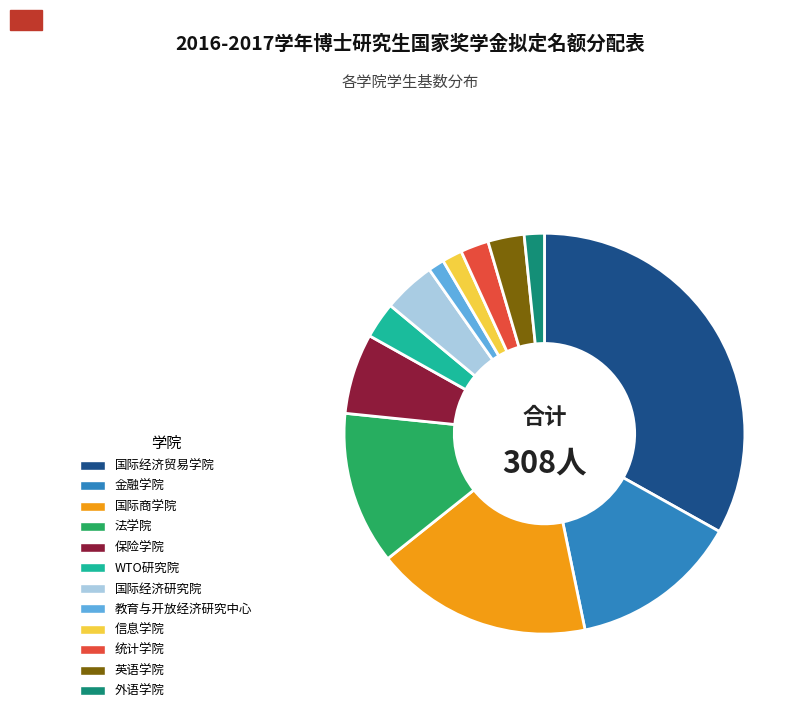

What is the ratio of the value at 国际商学院 to the value at WTO研究院?

6.0